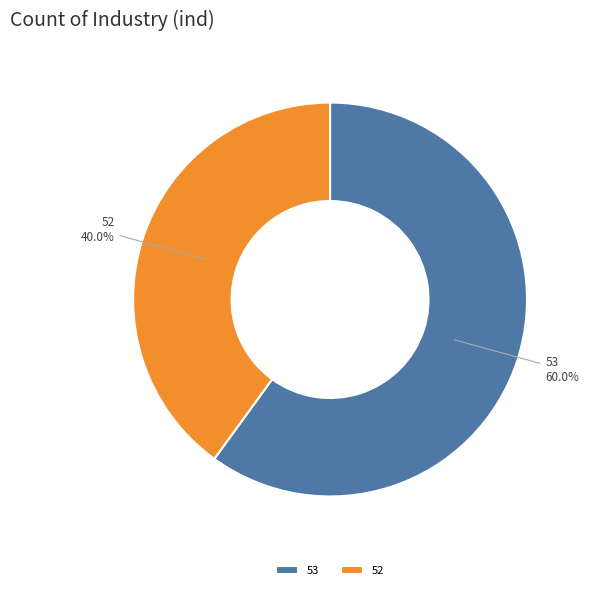

Is the sum of 52 and 53 greater than half?

Yes